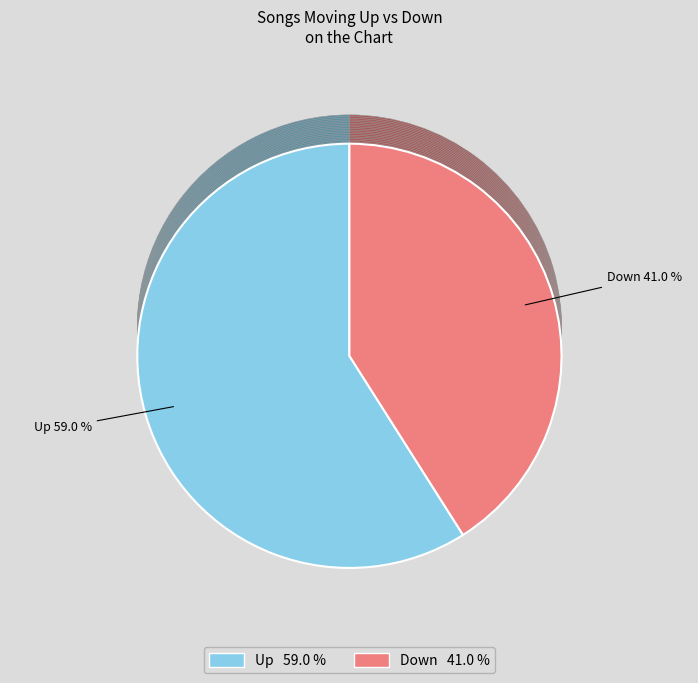

Combined, do Up and Down account for over 50%?

Yes